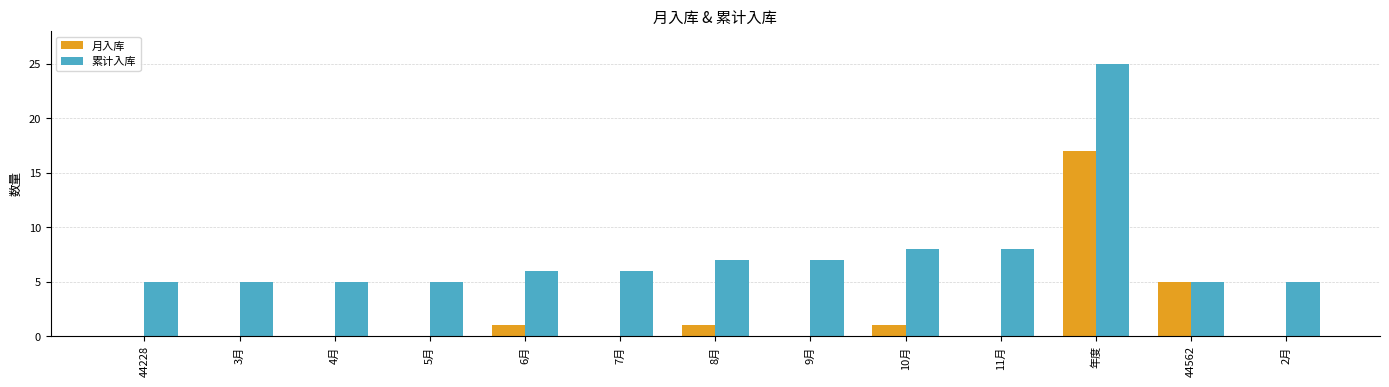

How many series are shown in this chart?

2